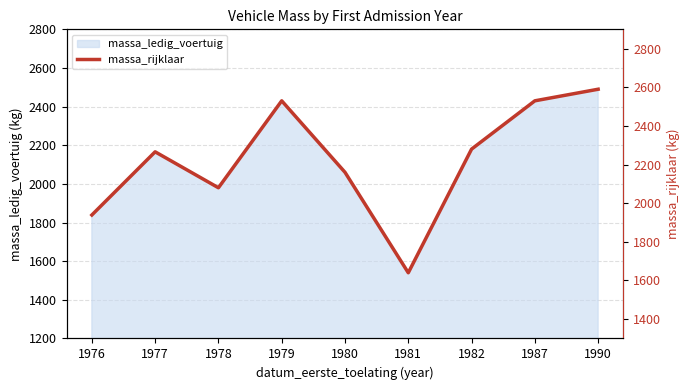

How many points are higher than both their immediate neighbors (excluding endpoints)?

2